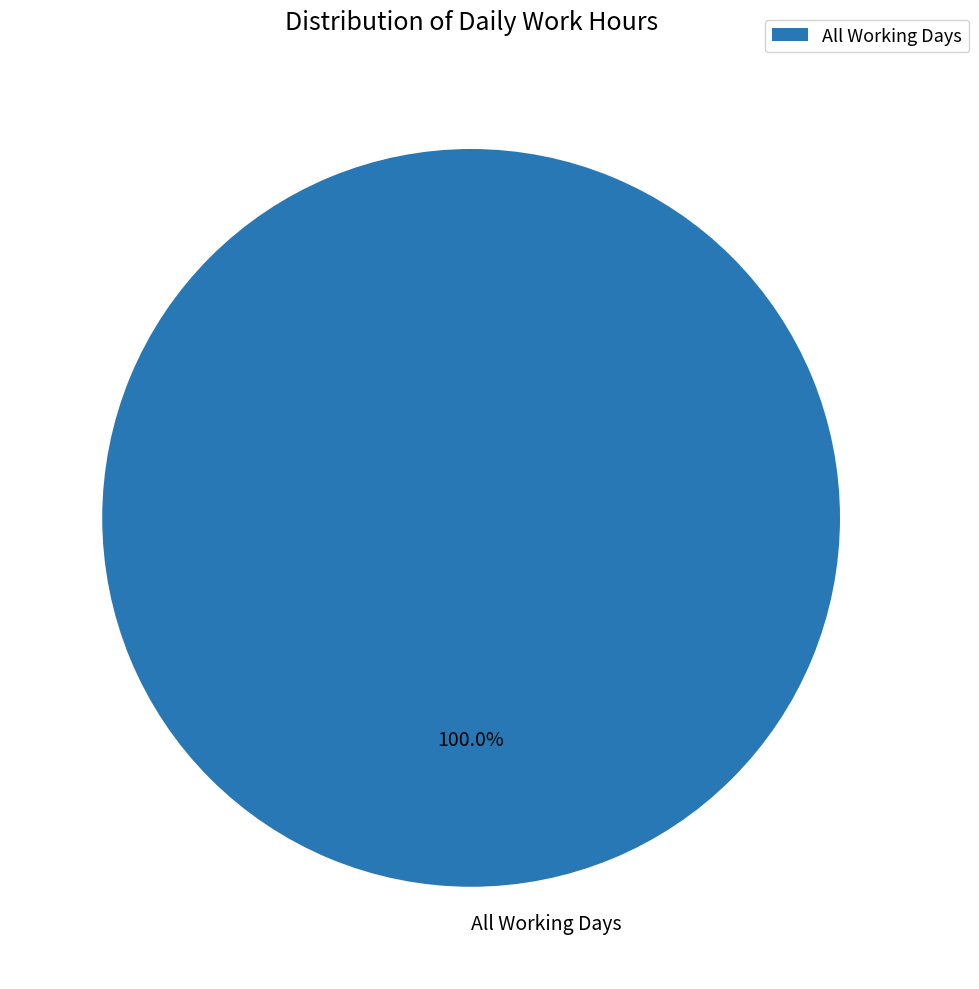

Is there a majority slice in this chart?

Yes